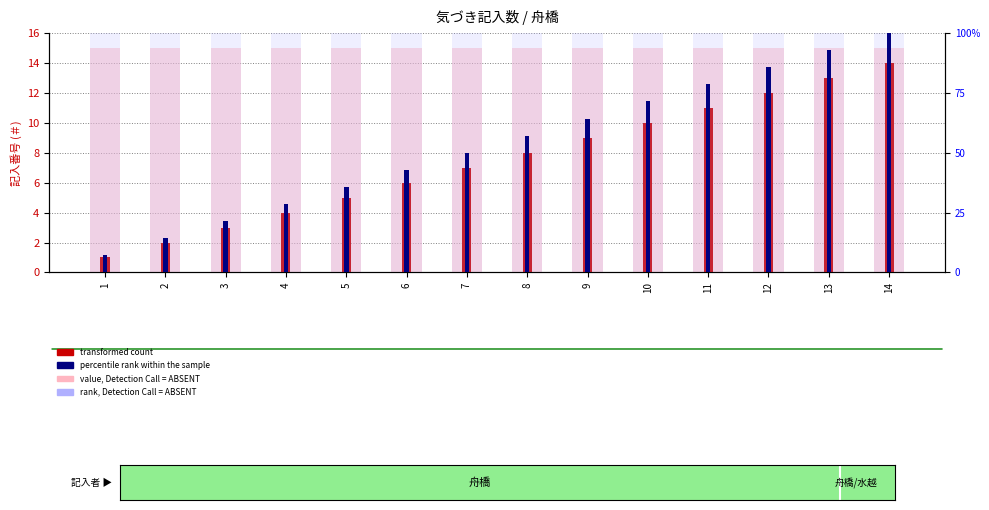

How many groups of bars are there?

14